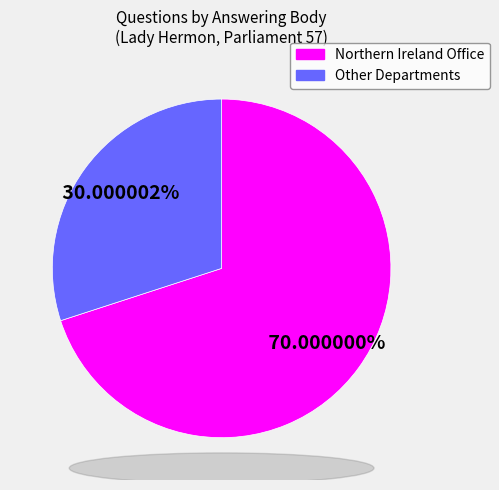

Which slice is the smallest?

Other Departments